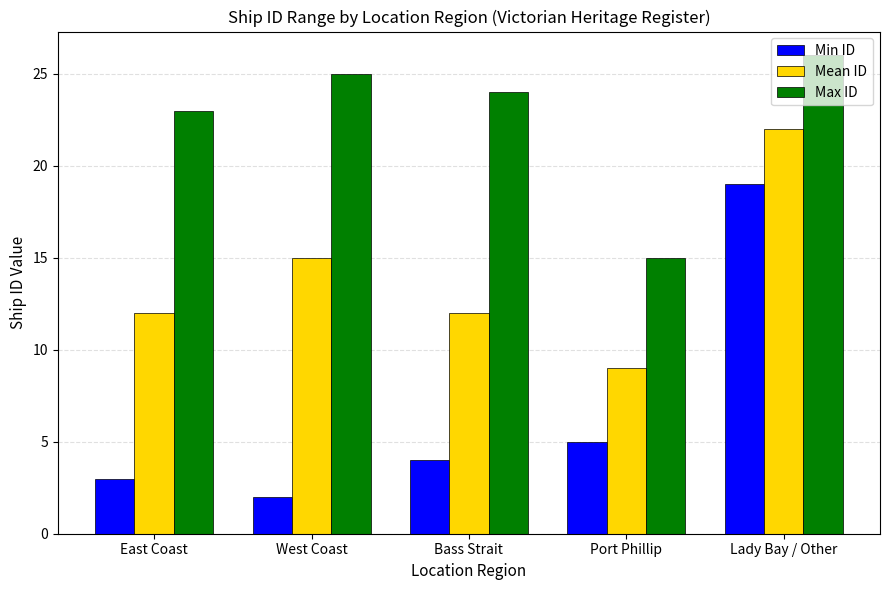

What is the difference between the maximum and minimum values in the Mean ID series?

13